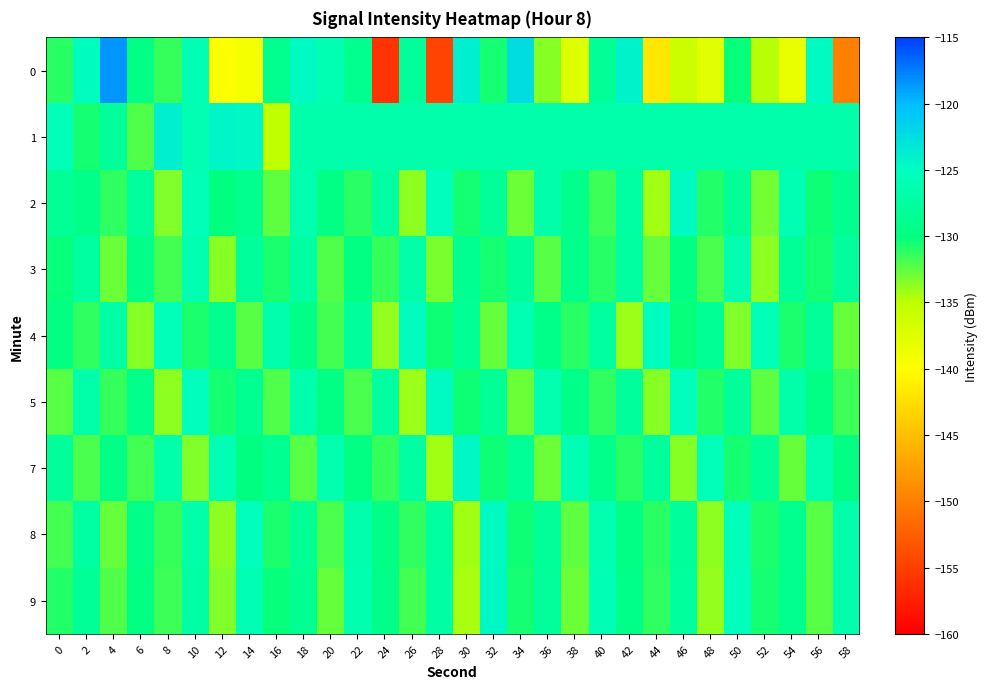

What is the total value across all series at 30?

-1161.6